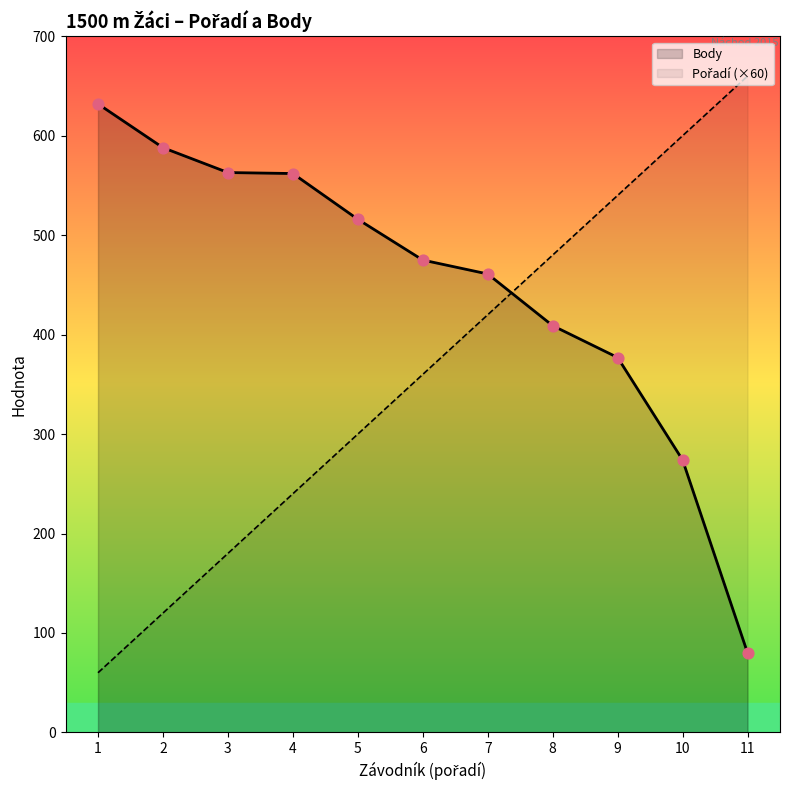

What is the total value across all series at 2?

708